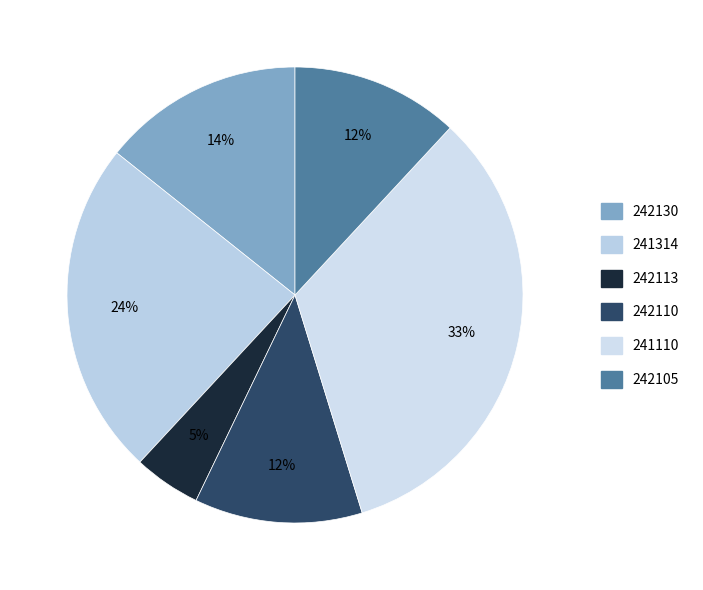

Which category has the smallest portion of the pie?

242113